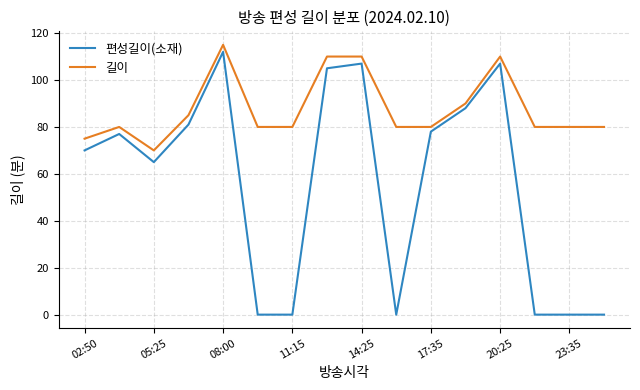

Which series has the largest range (max minus min)?

편성길이(소재)